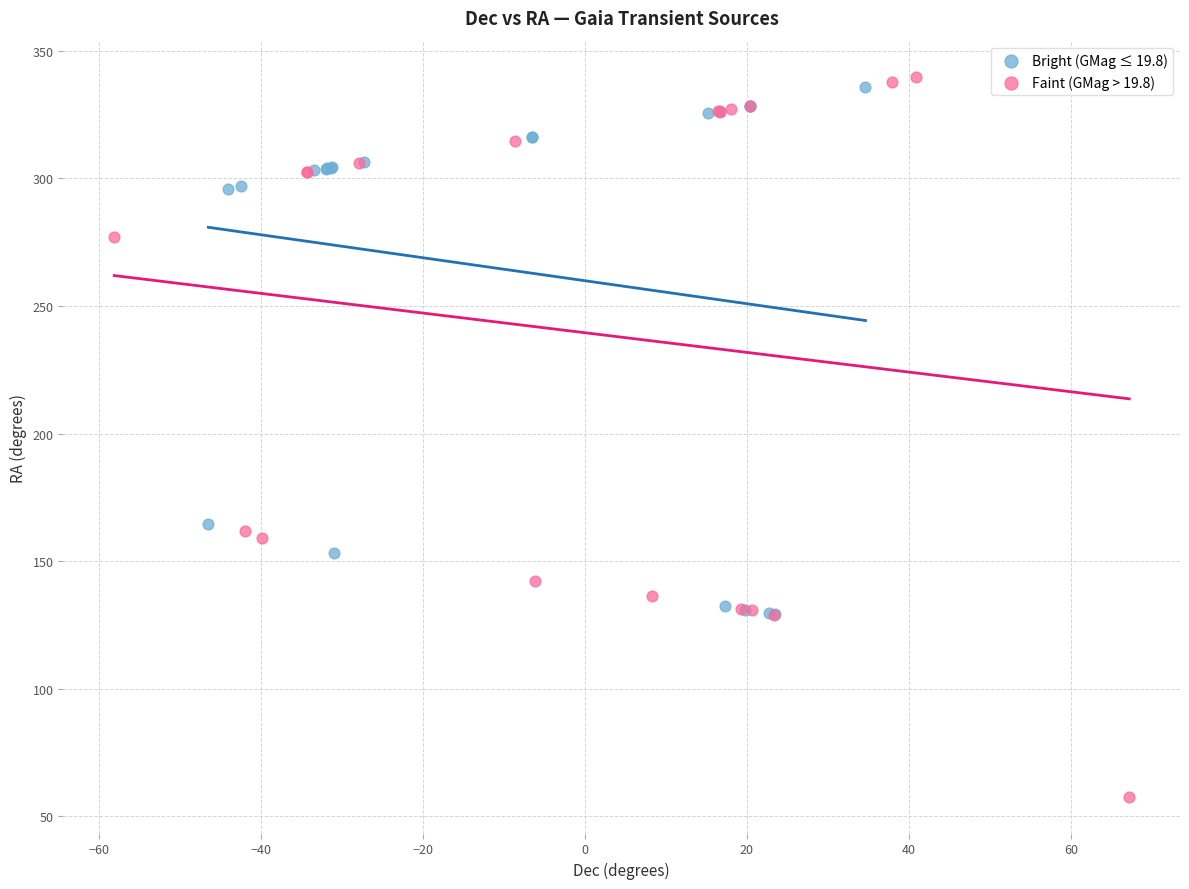

Which series has the largest Y range (max minus min)?

Faint (GMag > 19.8)